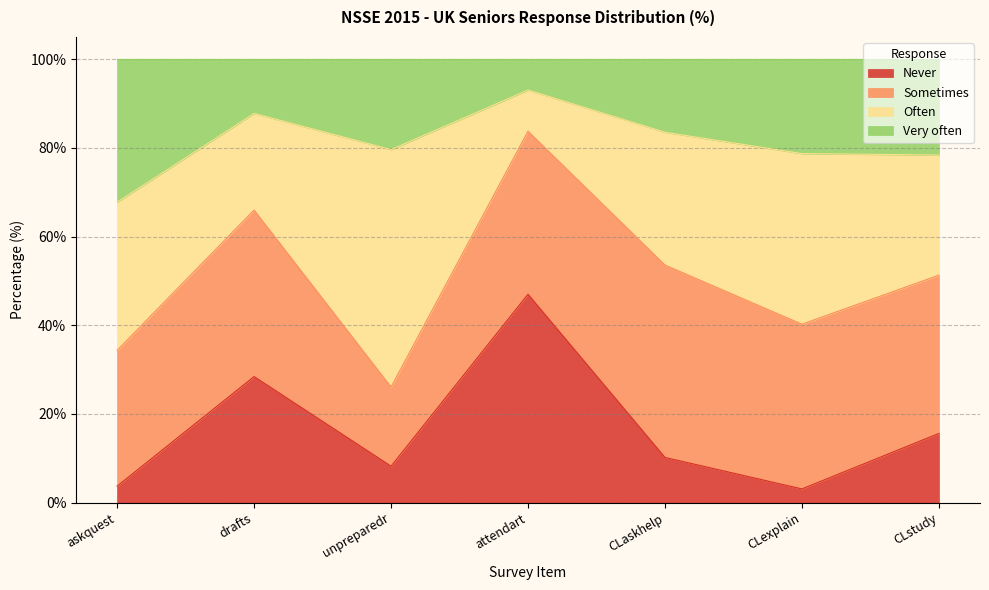

True or false: Never has a value of 47.0 at attendart.

True